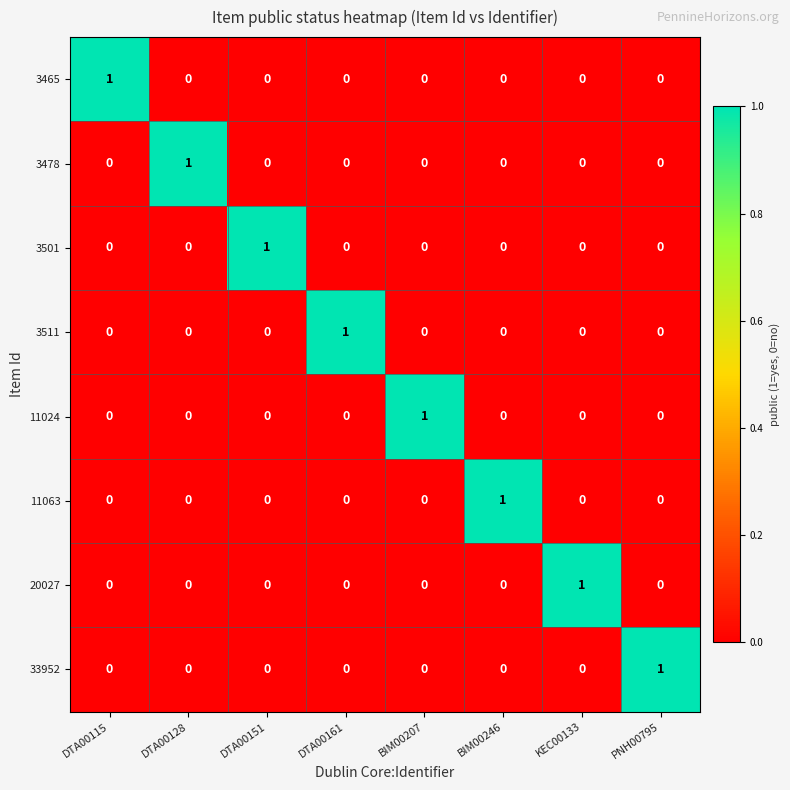

At how many categories does at least one series exceed 0?

8